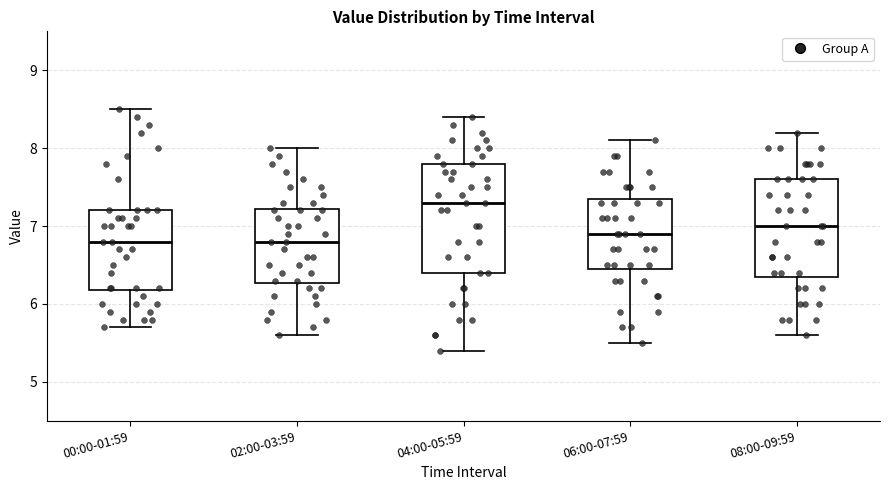

Reading left to right, read every box against the y-axis: the position of its median line, the range the box covers, and the ends of its whiskers. The values are not printed on the chart, so give them approximately, as read against the axis.

00:00-01:59: median 6.8, box 6.2 to 7.2, whiskers 5.7 to 8.5
02:00-03:59: median 6.8, box 6.3 to 7.2, whiskers 5.6 to 8.0
04:00-05:59: median 7.3, box 6.4 to 7.8, whiskers 5.4 to 8.4
06:00-07:59: median 6.9, box 6.5 to 7.4, whiskers 5.5 to 8.1
08:00-09:59: median 7.0, box 6.4 to 7.6, whiskers 5.6 to 8.2